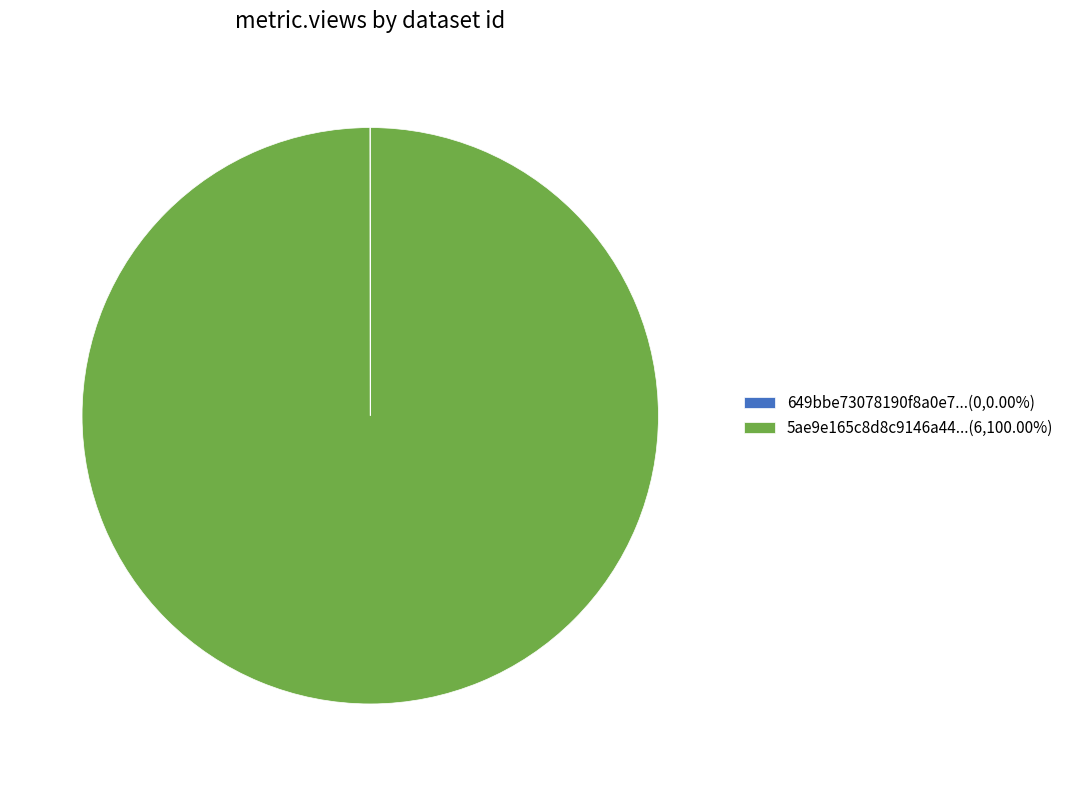

Is there any slice that represents more than half of the pie?

Yes